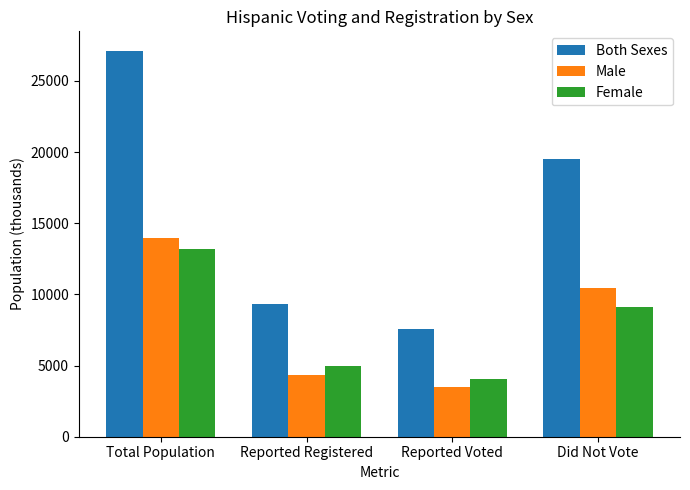

What is the value of the Female bar at the 1st from the left?

13185